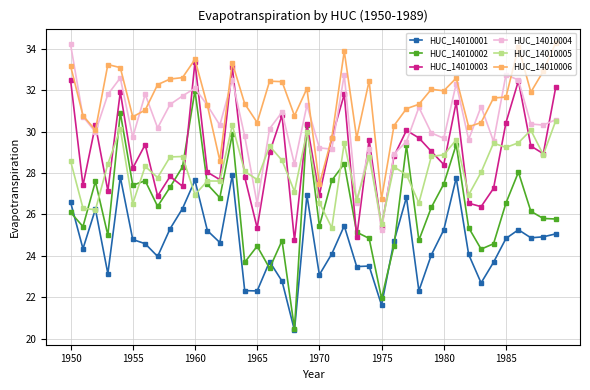

Which series has the largest range (max minus min)?

HUC_14010002